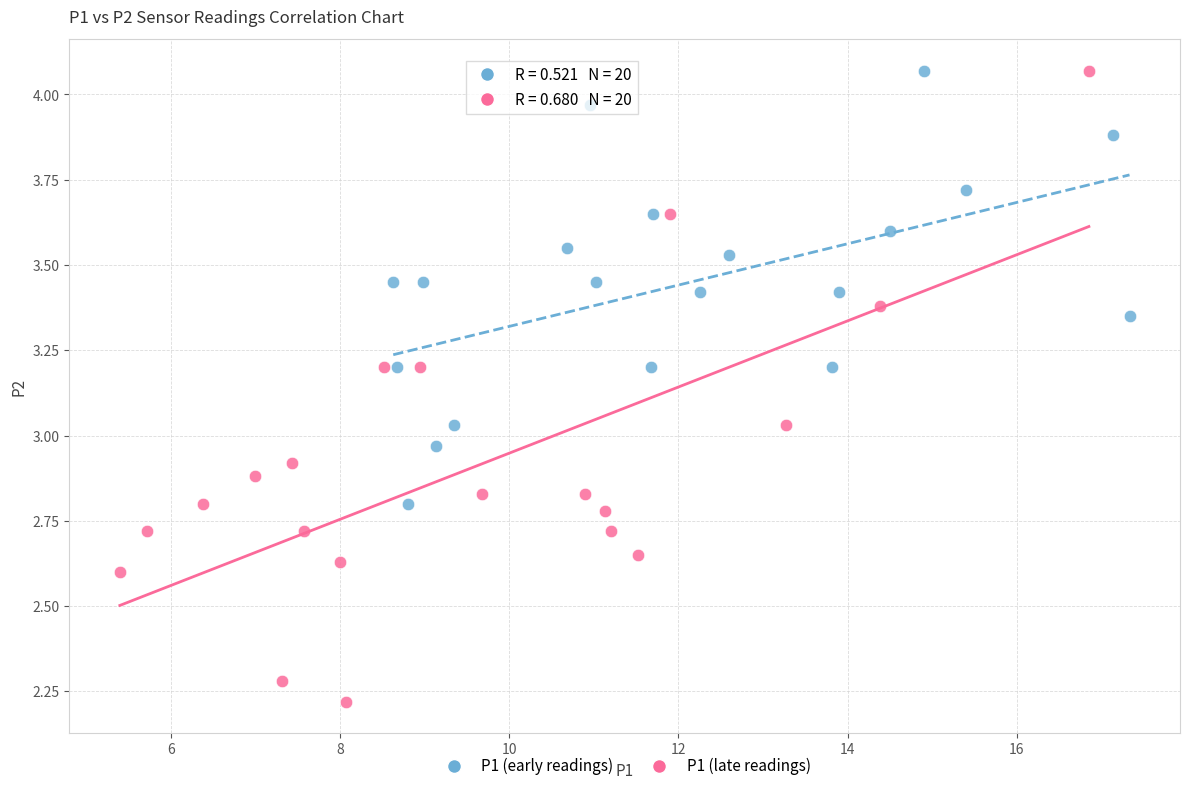

Which series has the largest Y range (max minus min)?

P1 (late readings)